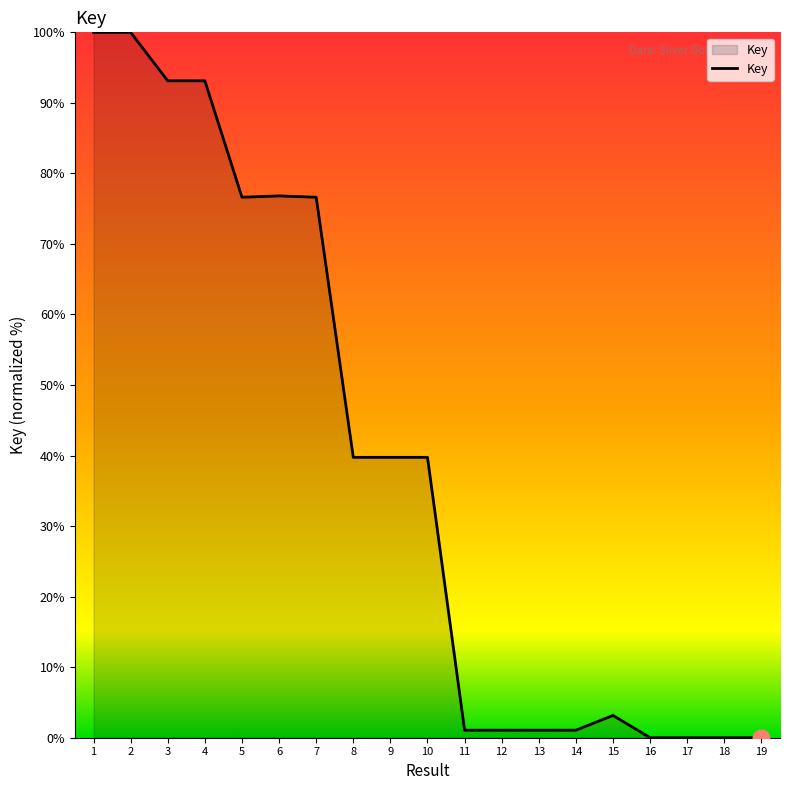

What is the average value?

39.1